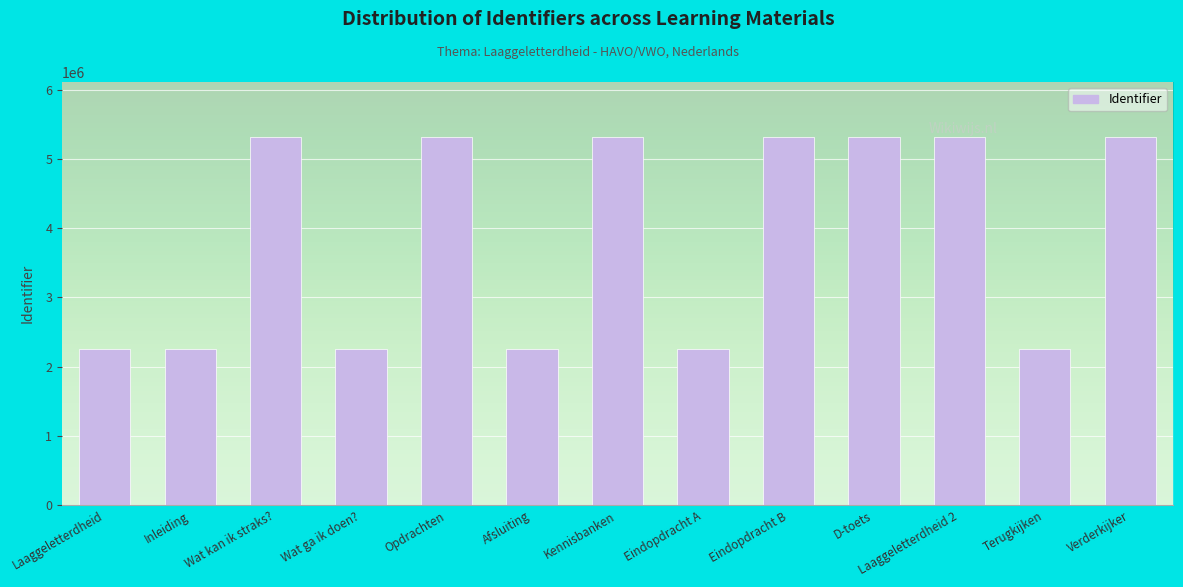

Does the chart contain stacked bars?

No